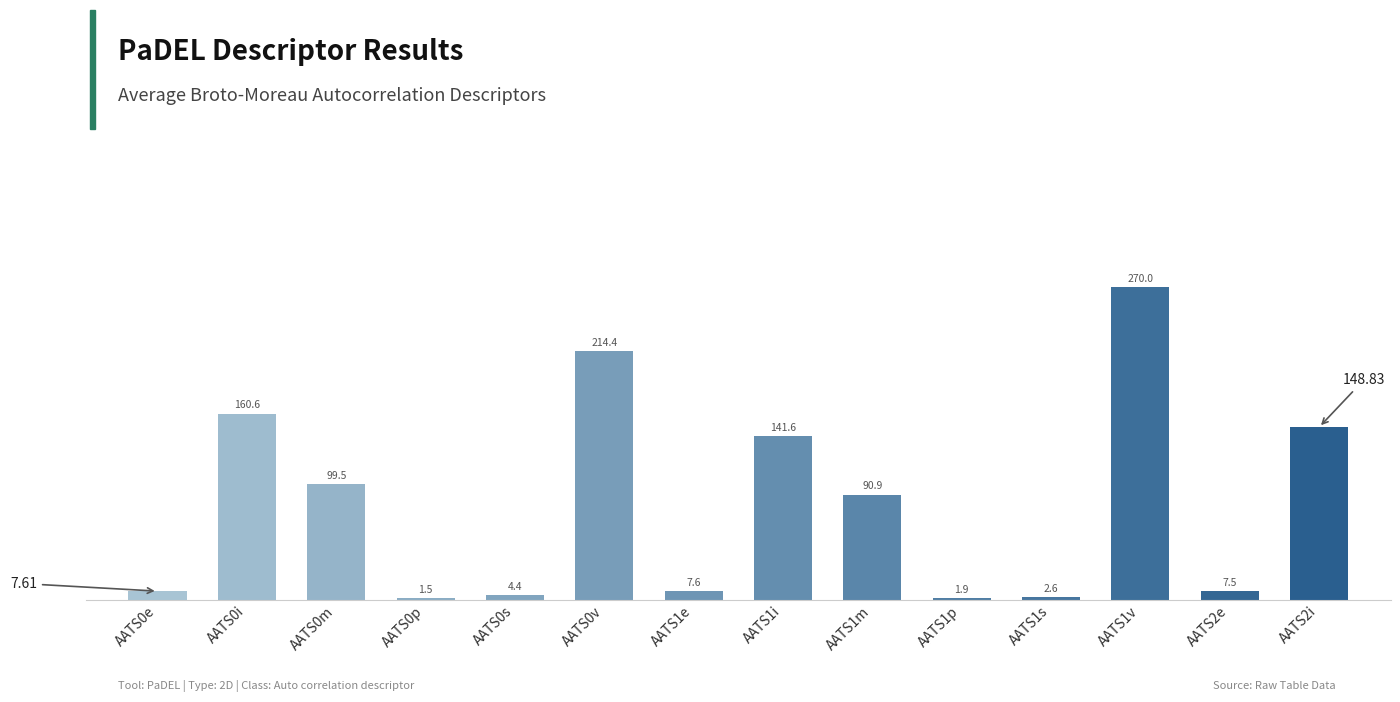

Rank the categories by value from highest to lowest.

AATS1v, AATS0v, AATS0i, AATS2i, AATS1i, AATS0m, AATS1m, AATS0e, AATS1e, AATS2e, AATS0s, AATS1s, AATS1p, AATS0p